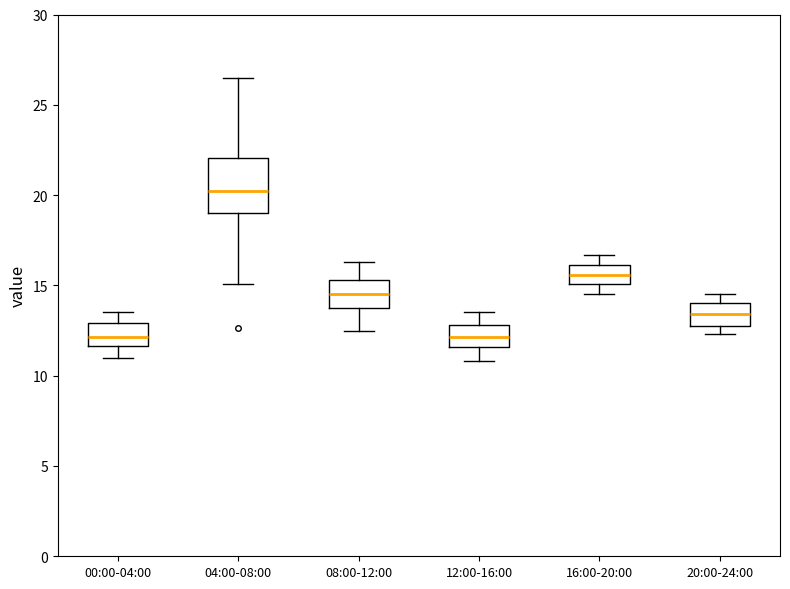

Comparing the boxes themselves (not the whiskers), which one is the tallest?

04:00-08:00